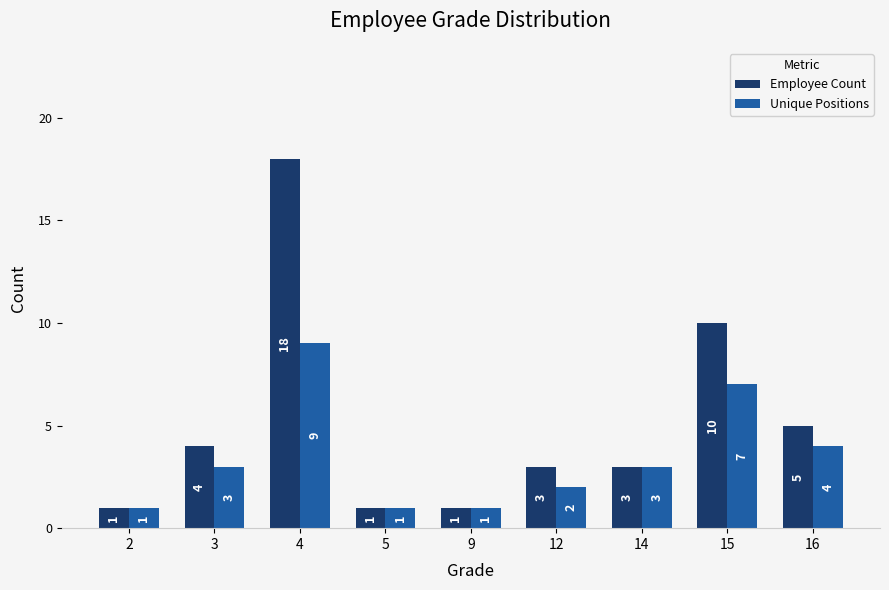

How many bars are there in total?

18